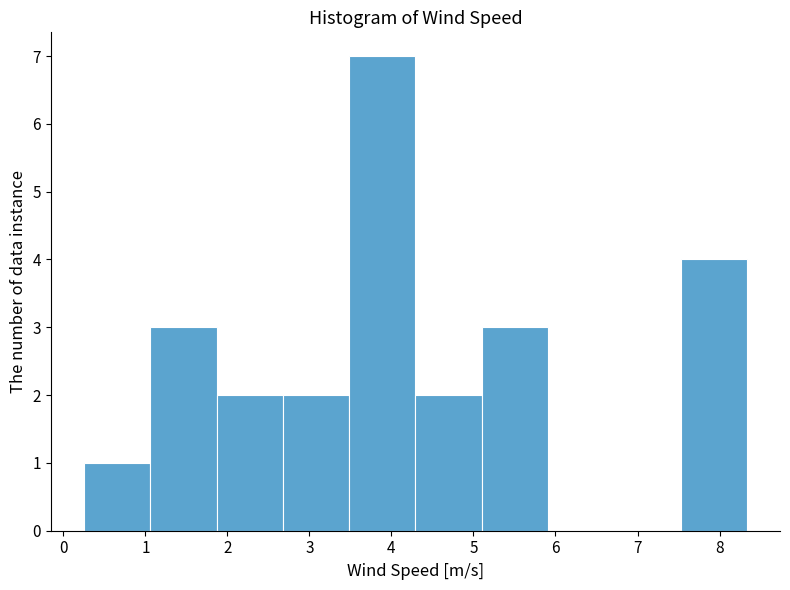

Reading left to right, transcribe this chart: for each bar, give the range it covers on the x-axis and its height. Neither the bar edges nor the heights are printed on the chart, so give them approximately, as read against the axes.

0.3 to 1.1: 1
1.1 to 1.9: 3
1.9 to 2.7: 2
2.7 to 3.5: 2
3.5 to 4.3: 7
4.3 to 5.1: 2
5.1 to 5.9: 3
5.9 to 6.7: 0
6.7 to 7.5: 0
7.5 to 8.3: 4